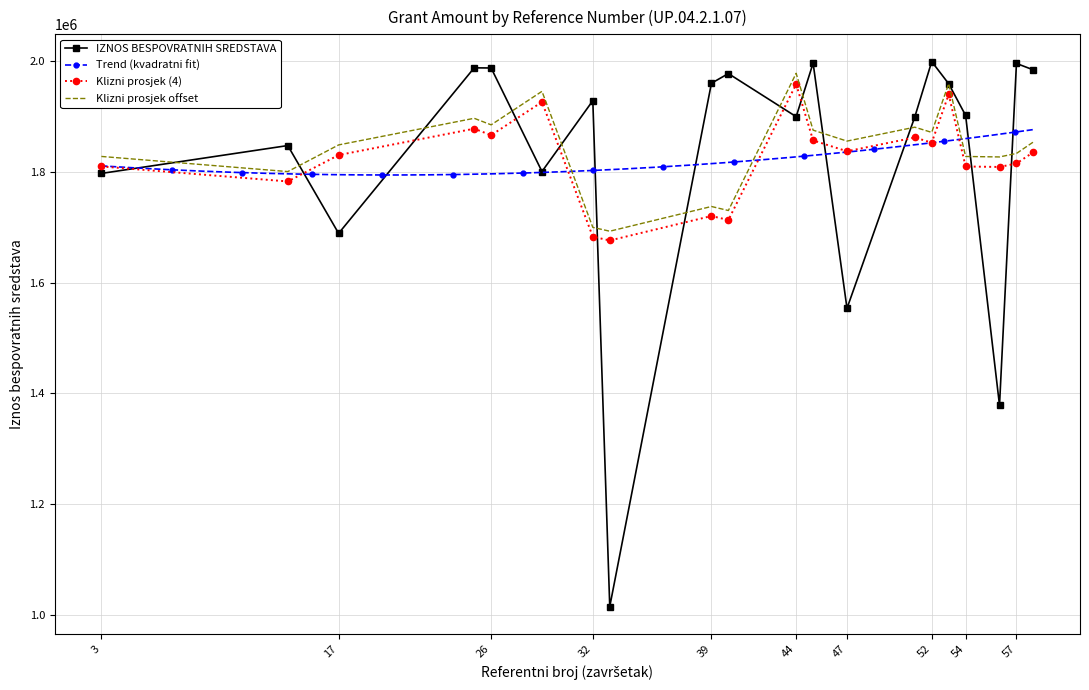

Where does the data first go above 1928640?

UP.04.2.1.07.0025